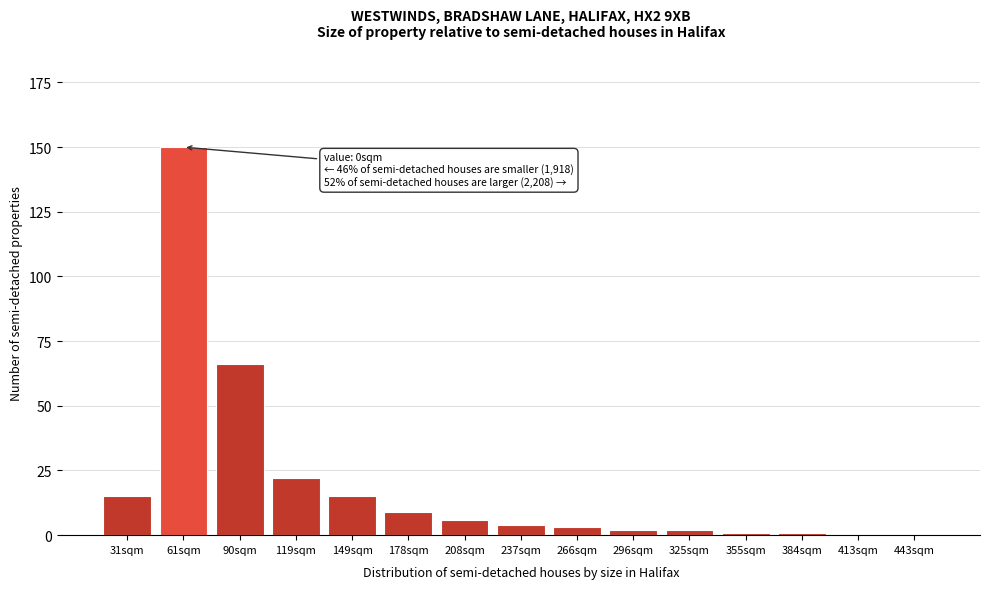

Reading left to right, extract all data points from this chart.

31sqm=15	61sqm=150	90sqm=66	119sqm=22	149sqm=15	178sqm=9	208sqm=6	237sqm=4	266sqm=3	296sqm=2	325sqm=2	355sqm=1	384sqm=1	413sqm=0	443sqm=0